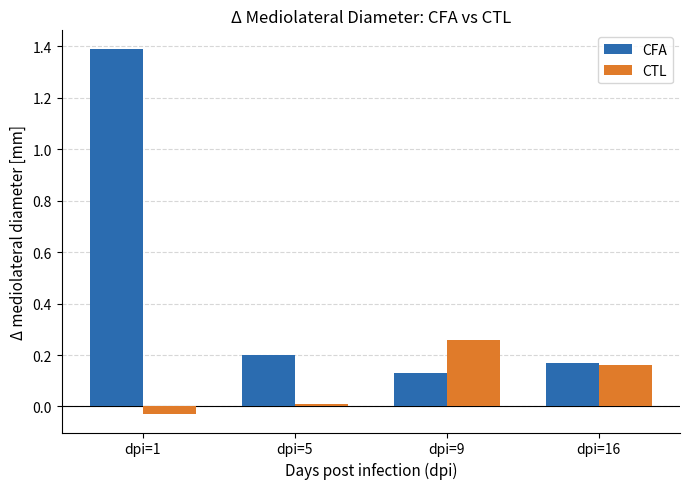

Count the number of categories in the chart.

4